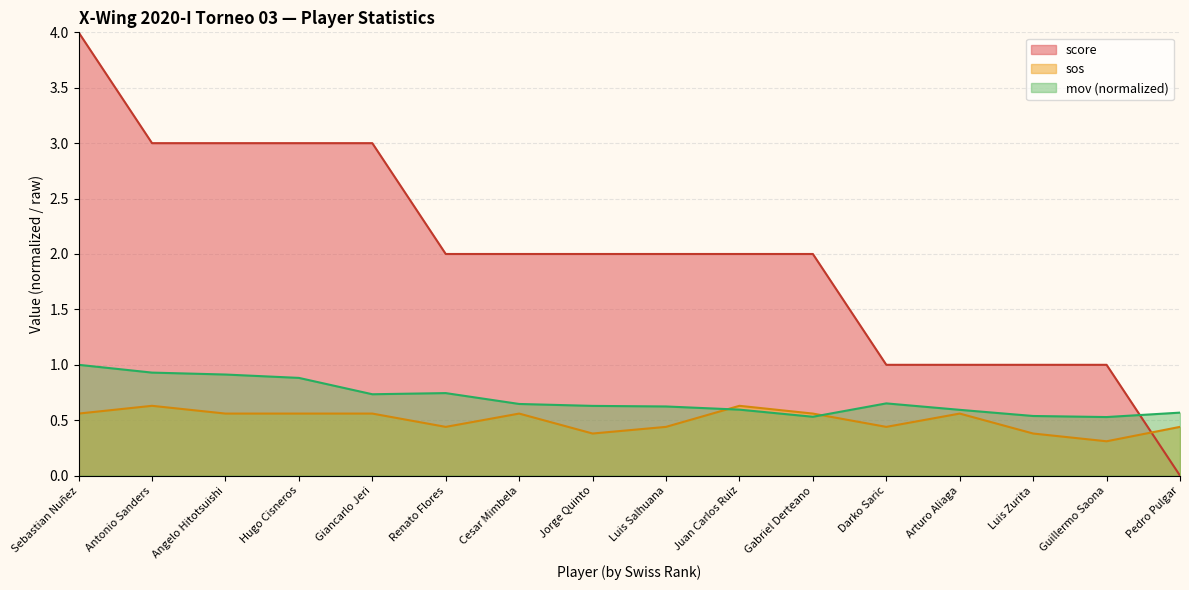

What are all the series names shown in the legend?

score, sos, mov (normalized)